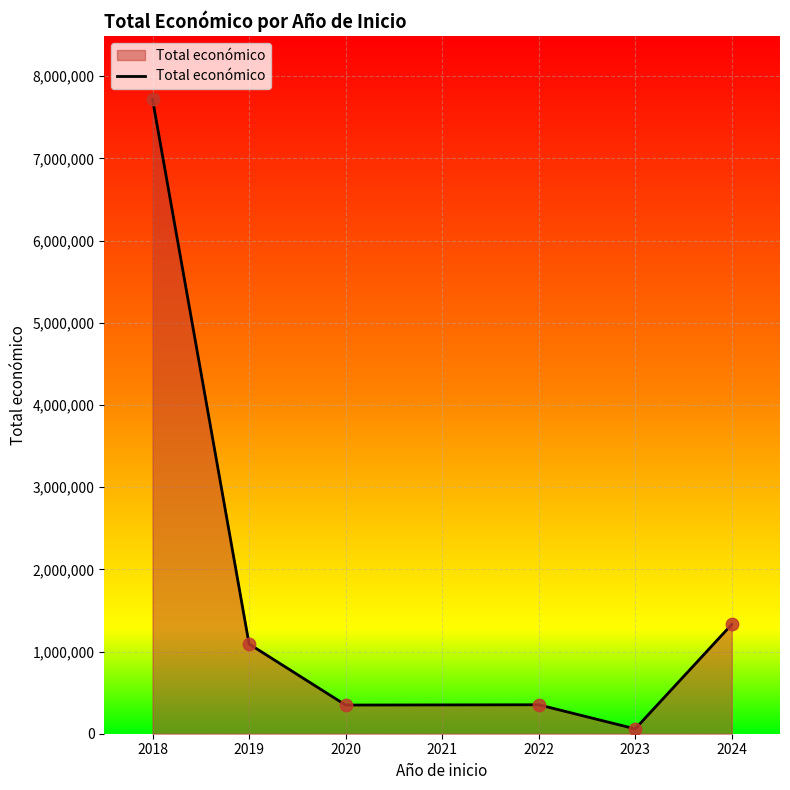

What is the ratio of the value at 2018 to the value at 2022?

21.9